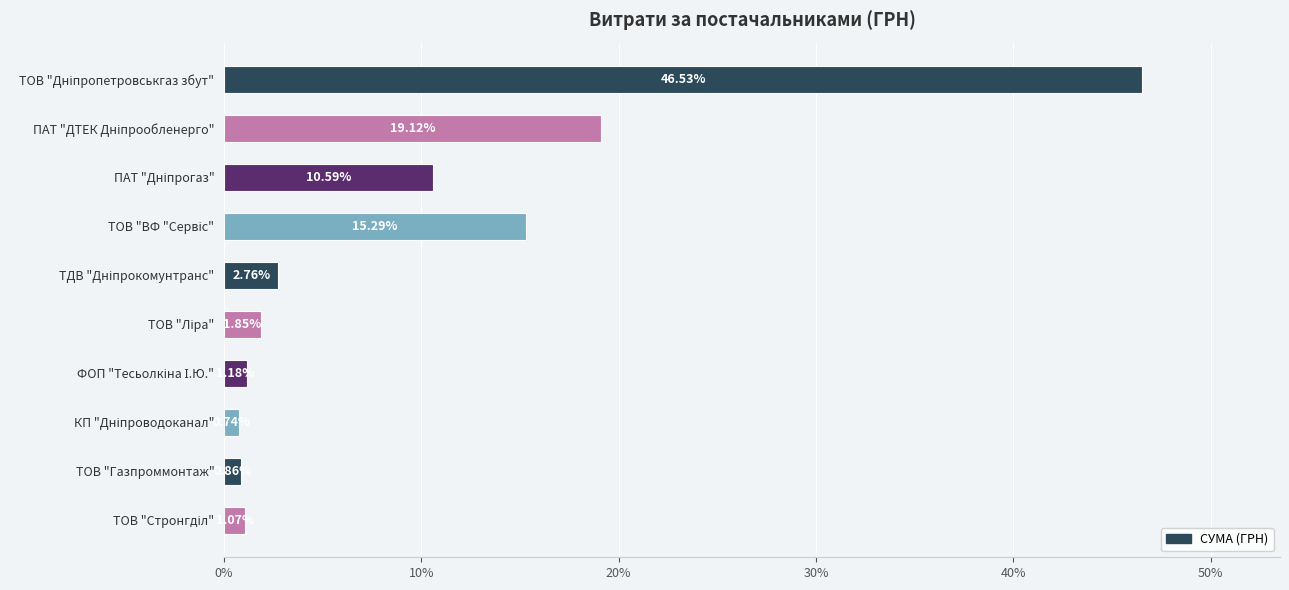

What is the label of the 9th bar from the top?

ТОВ "Газпроммонтаж"